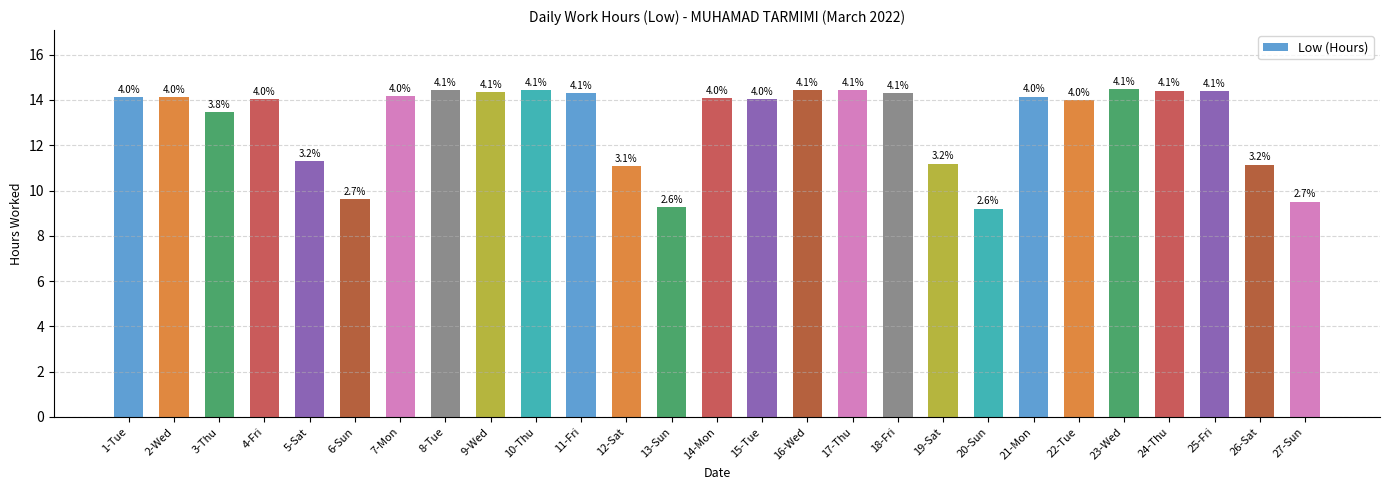

Are the bars horizontal?

No